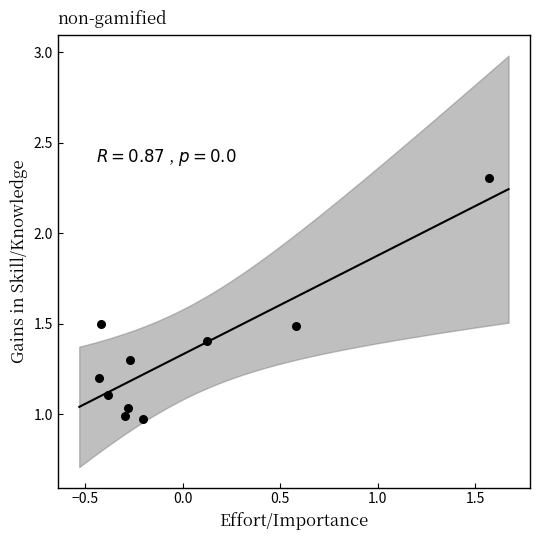

What is the range of X values (max minus min)?

2.0